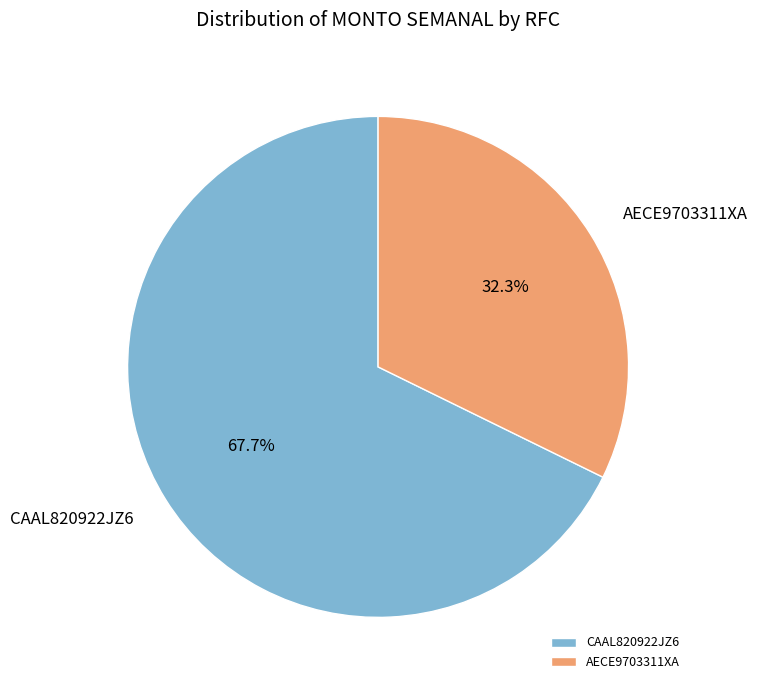

Does AECE9703311XA account for over 50% of the chart?

No